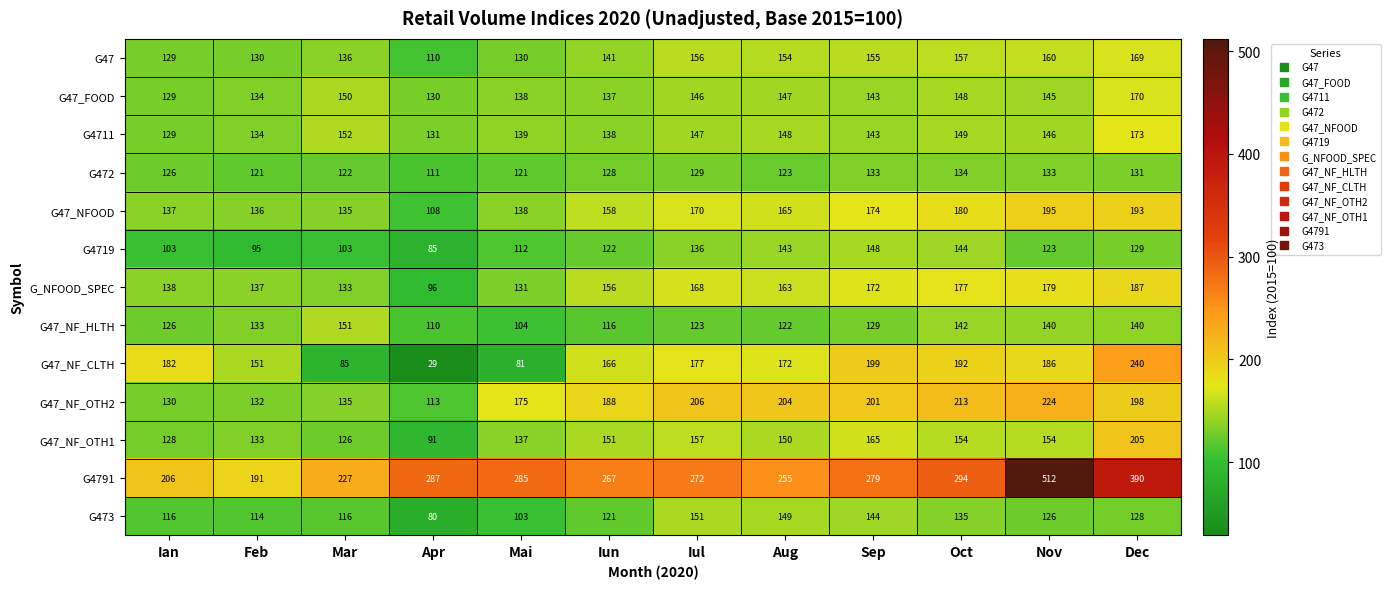

What is the difference between the highest and lowest values at Feb?

96